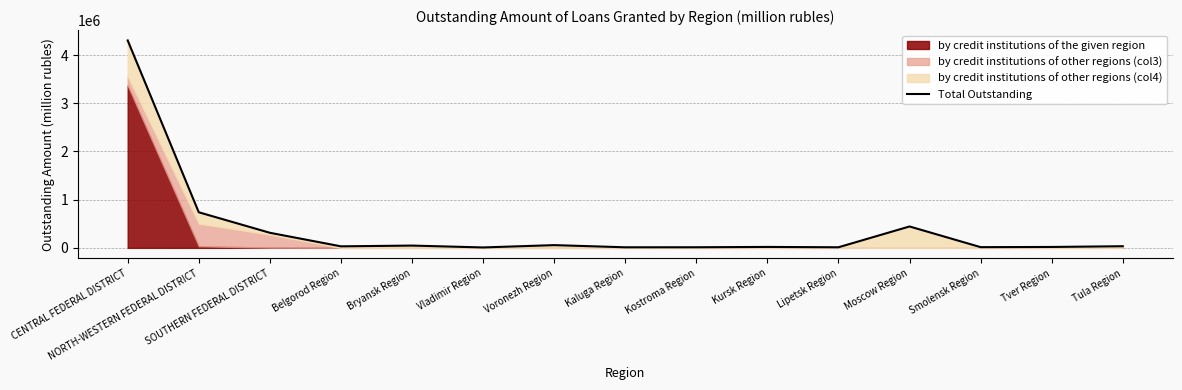

The value at Kostroma Region is 11627. True or false?

True